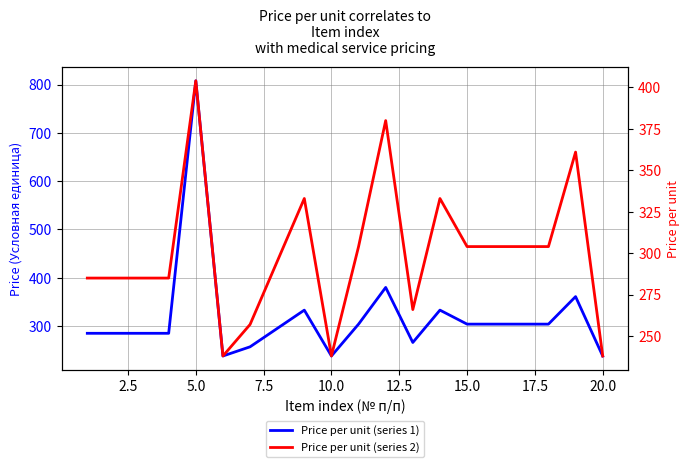

True or false: Price per unit (series 1) and Price per unit (series 2) cross at least once.

False